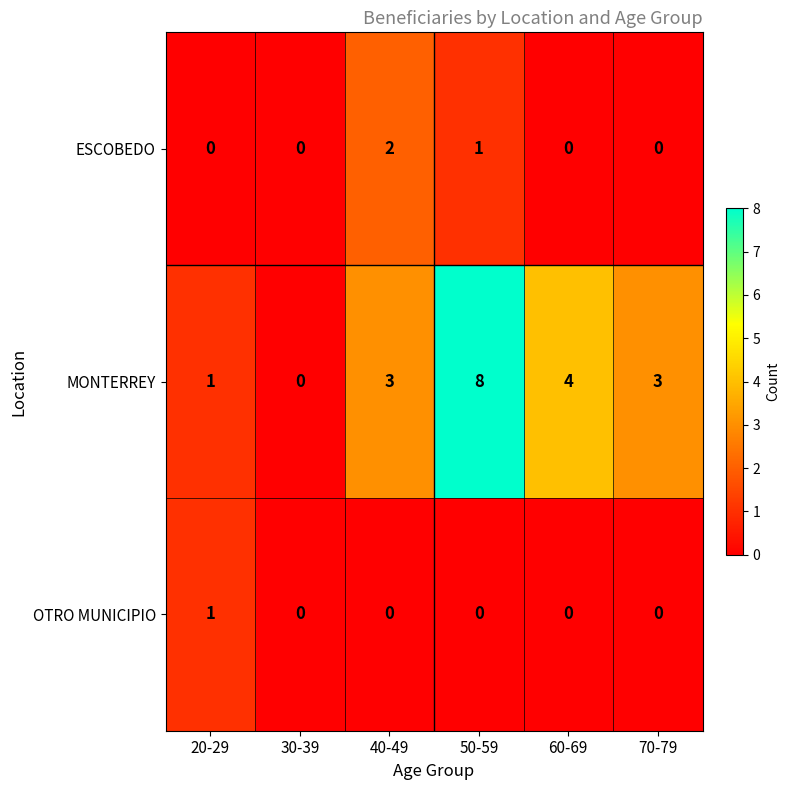

What is the spread (max minus min) of values at 70-79?

3